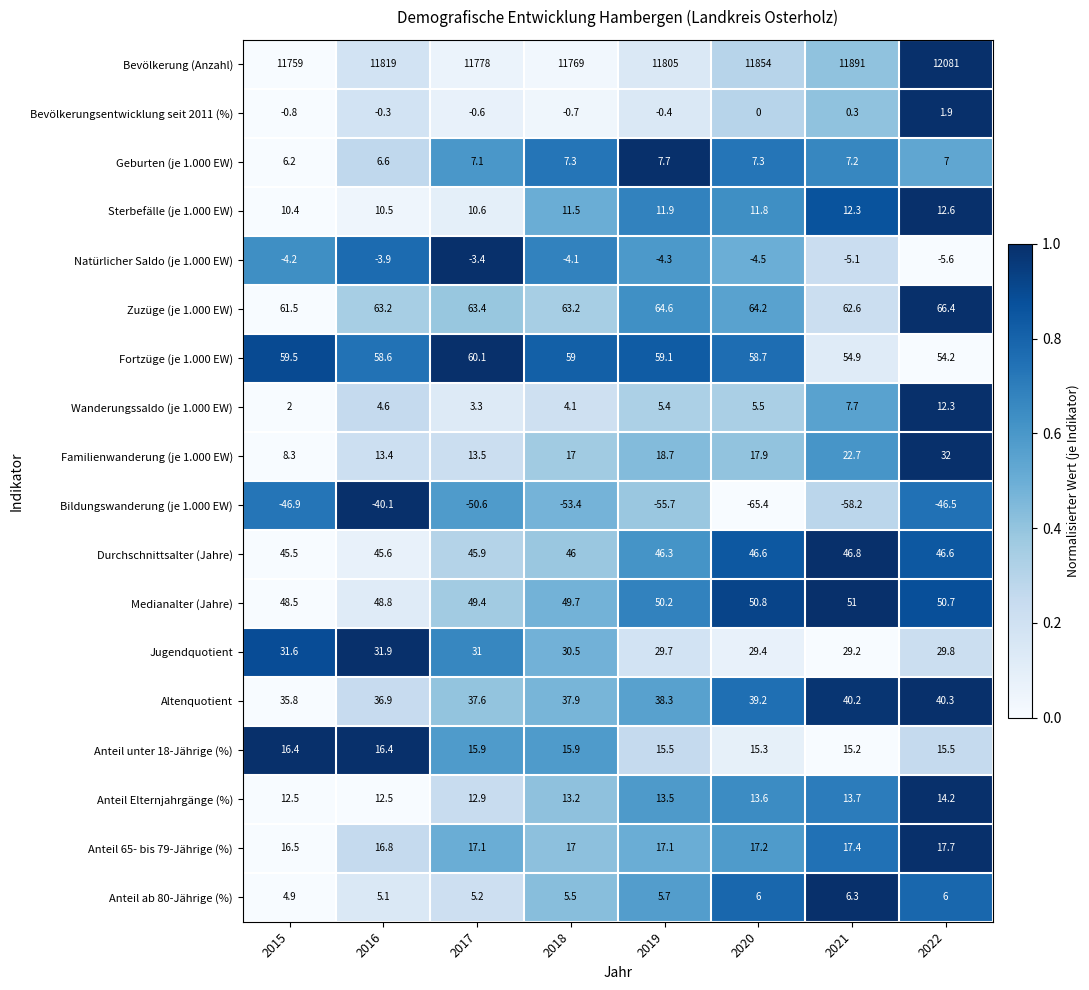

Which series has the largest total across all categories?

Bevölkerung (Anzahl)